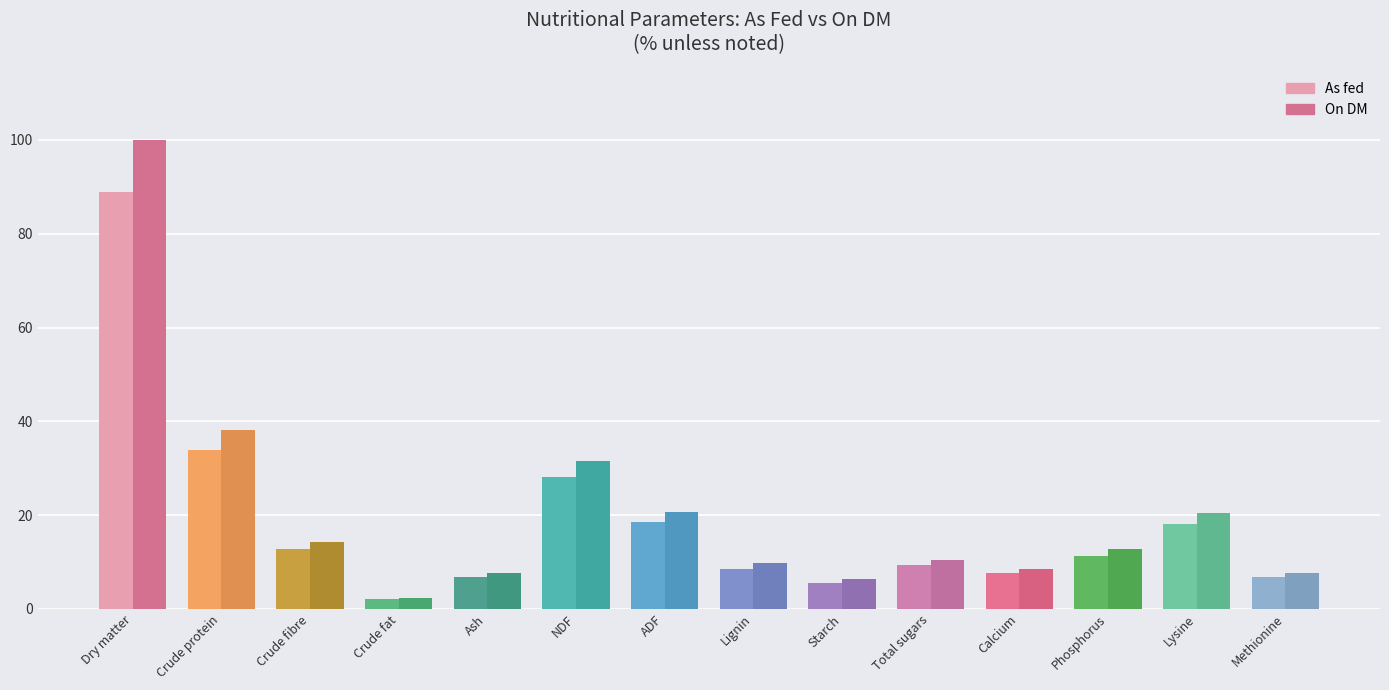

What is the sum of all On DM values?

290.6